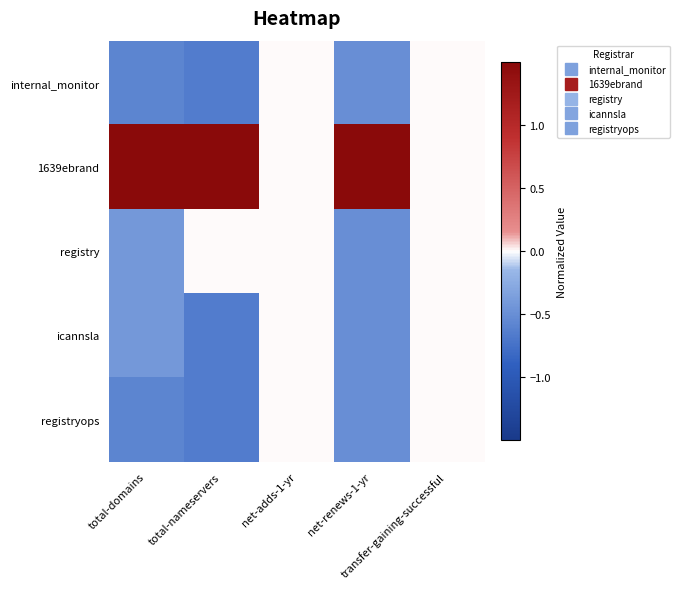

Reading right to left, list all the values displayed in this chart.

internal_monitor: transfer-gaining-successful=0.0	net-renews-1-yr=-0.5	net-adds-1-yr=0.0	total-nameservers=-0.6	total-domains=-0.6
1639ebrand: transfer-gaining-successful=0.0	net-renews-1-yr=2.0	net-adds-1-yr=0.0	total-nameservers=1.9	total-domains=2.0
registry: transfer-gaining-successful=0.0	net-renews-1-yr=-0.5	net-adds-1-yr=0.0	total-nameservers=0.0	total-domains=-0.4
icannsla: transfer-gaining-successful=0.0	net-renews-1-yr=-0.5	net-adds-1-yr=0.0	total-nameservers=-0.6	total-domains=-0.4
registryops: transfer-gaining-successful=0.0	net-renews-1-yr=-0.5	net-adds-1-yr=0.0	total-nameservers=-0.6	total-domains=-0.6